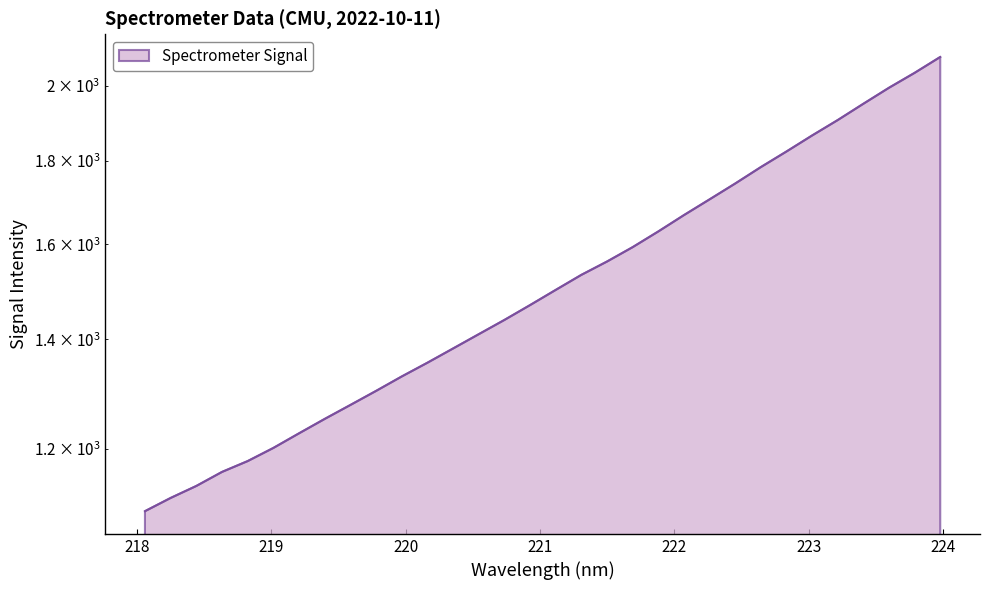

What is the ratio of the value at 219.9712 to the value at 221.4993?

0.9